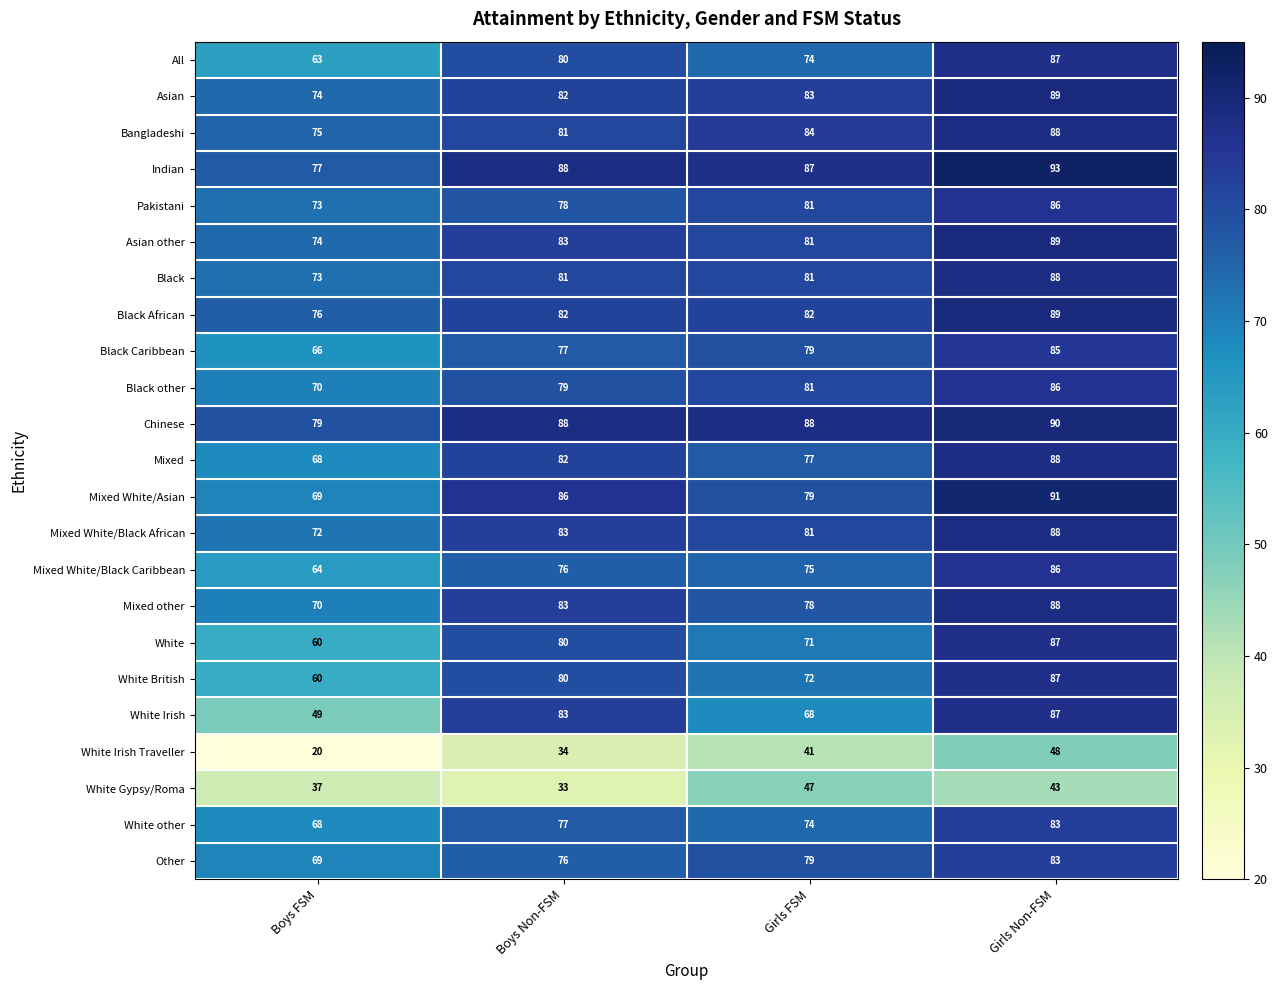

Which series changed the most between Girls FSM and Girls Non-FSM?

White Irish